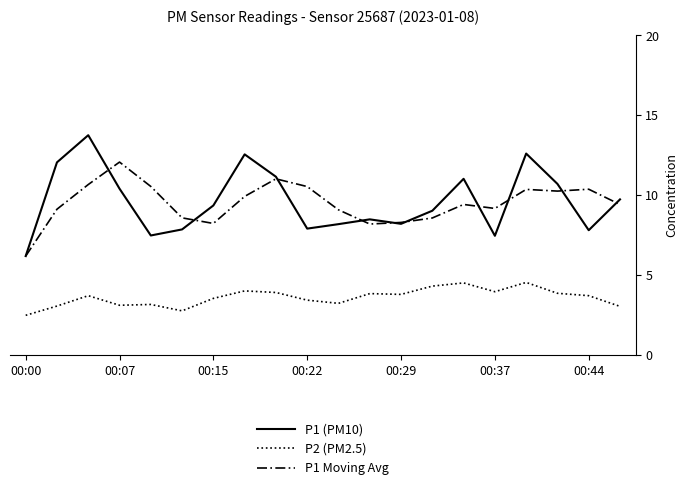

True or false: P1 Moving Avg and P2 (PM2.5) intersect in this chart.

False